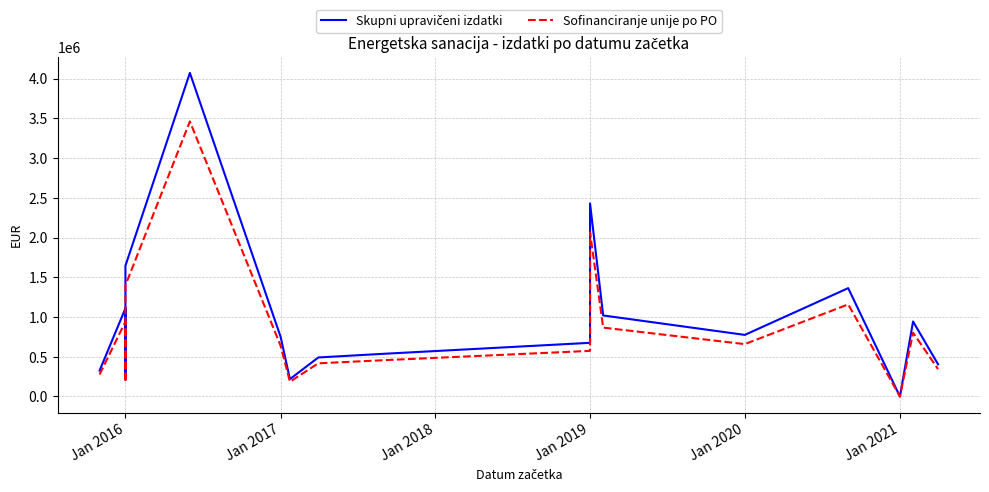

What are all the series names shown in the legend?

Skupni upravičeni izdatki, Sofinanciranje unije po PO